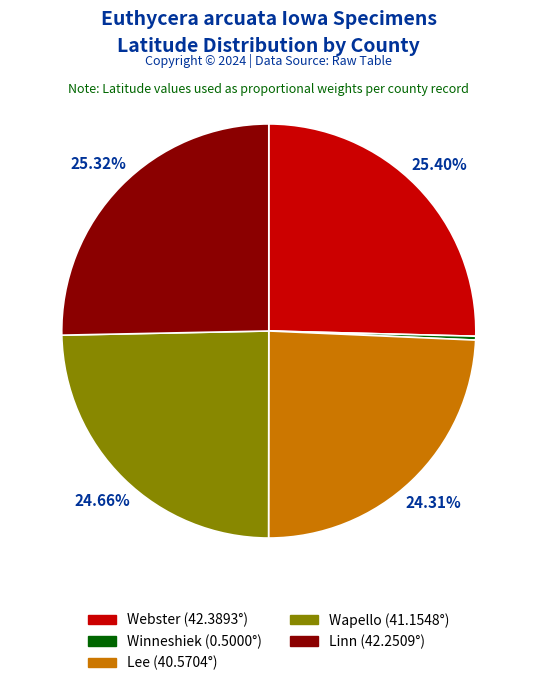

Does Lee (40.5704°) represent more than half of the total?

No